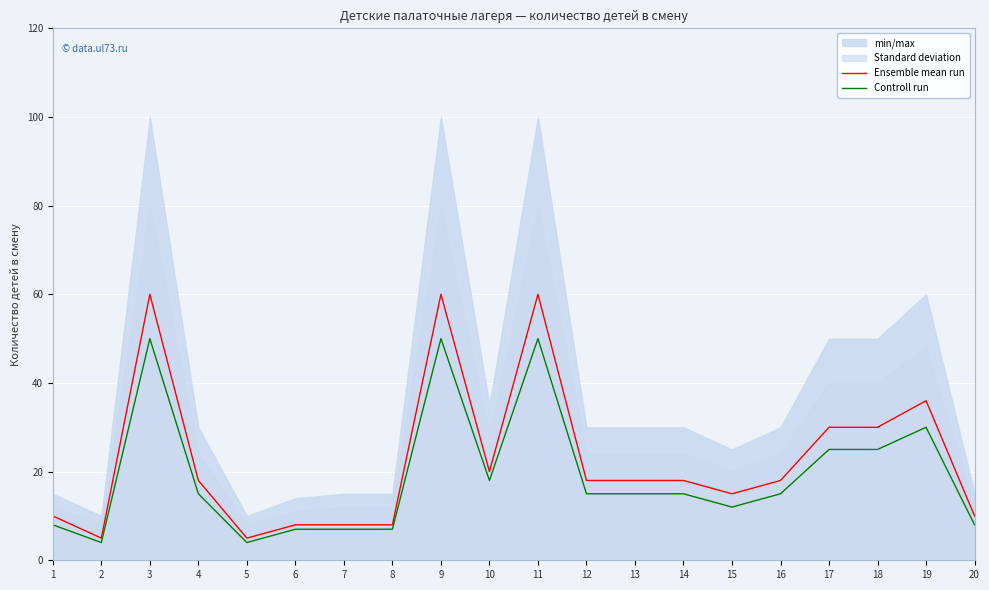

Which category has the lowest value across all series?

2